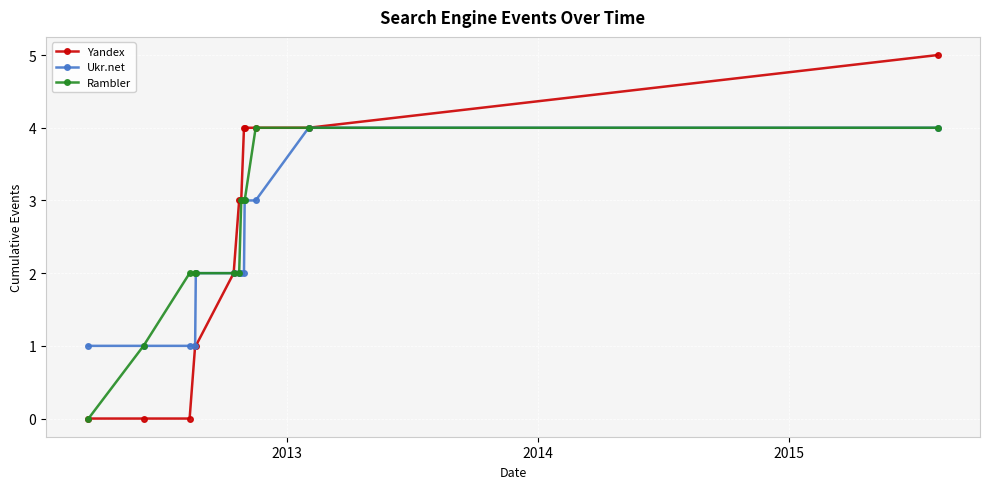

What is the value of the Ukr.net point at the 6th from the left?

2